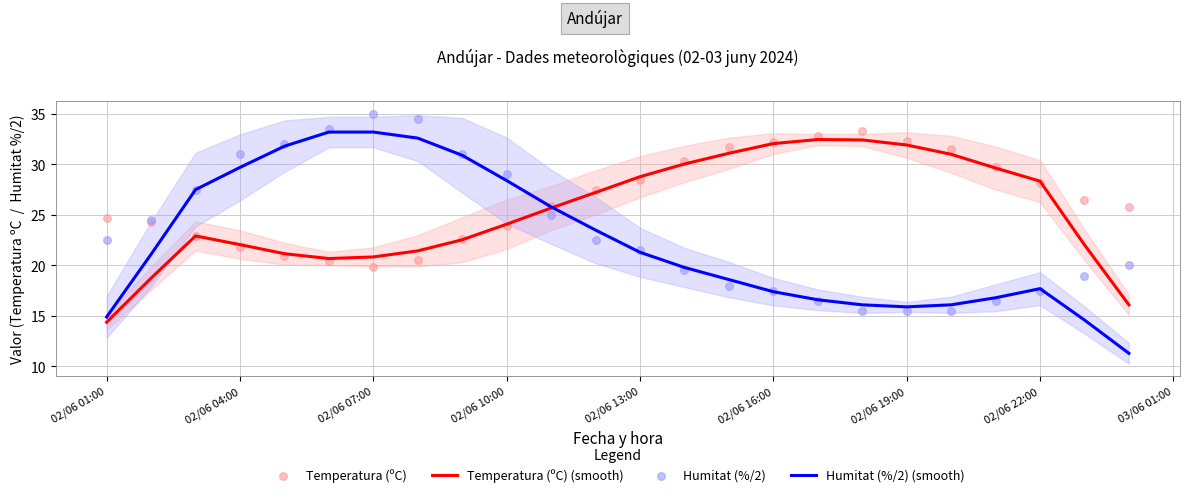

At how many categories does at least one series exceed 19?

24